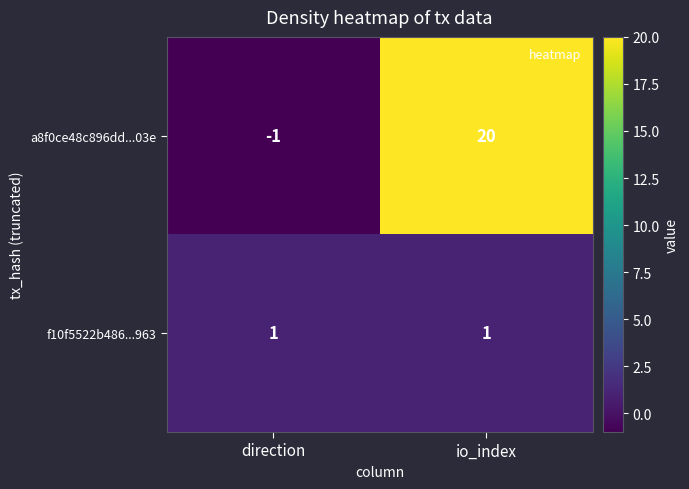

What is the maximum value for a8f0ce48c896dd...03e?

20